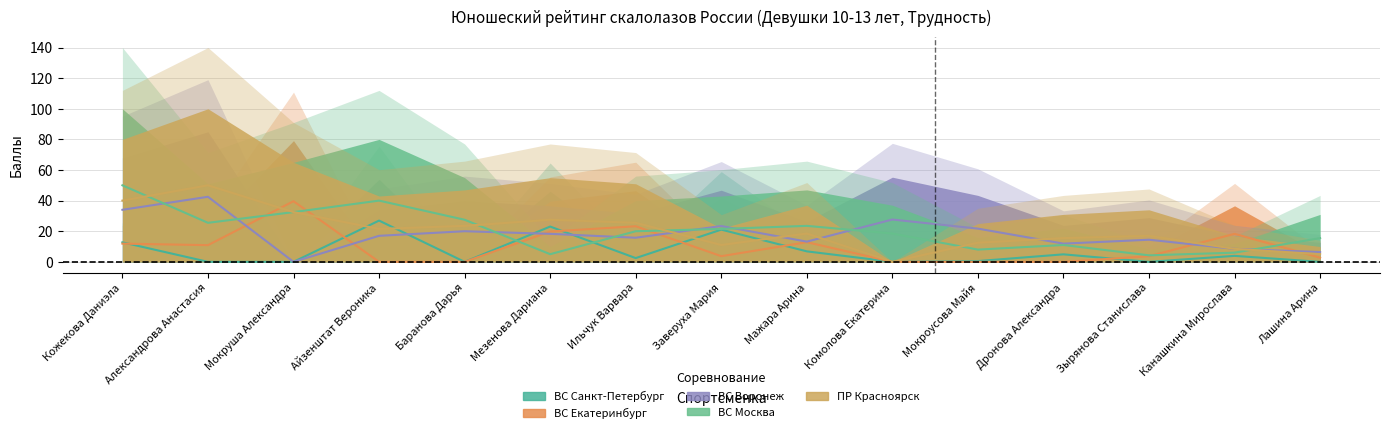

How many categories are shown in the chart?

15